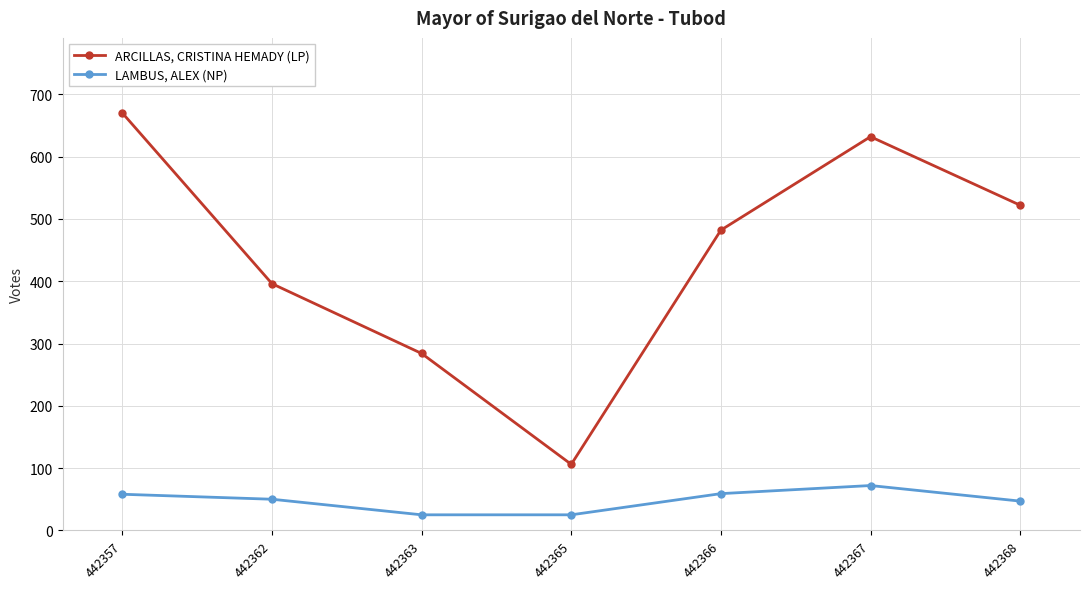

True or false: LAMBUS, ALEX (NP) and ARCILLAS, CRISTINA HEMADY (LP) cross at least once.

False